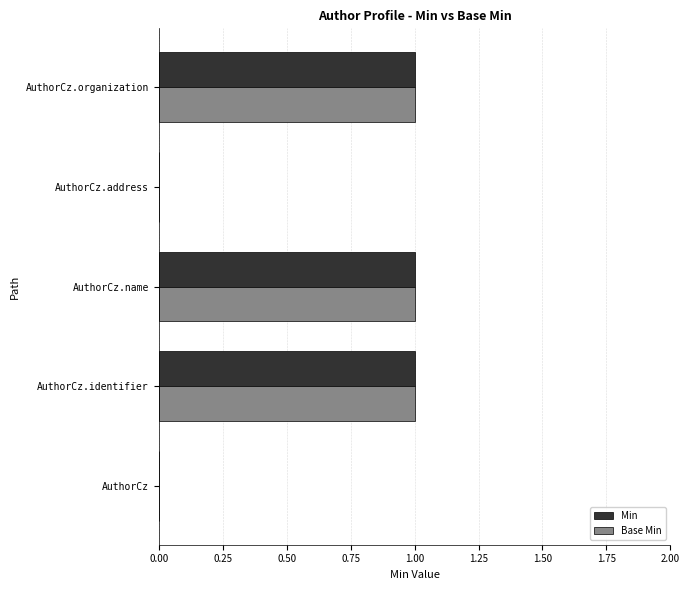

How many Base Min values are between 0 and 1?

5